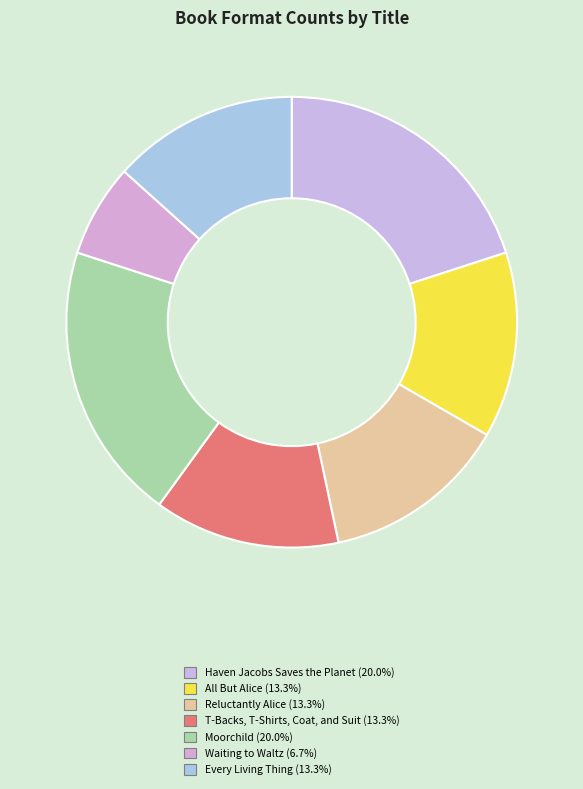

The Waiting to Waltz slice represents 7% of the pie. True or false?

True